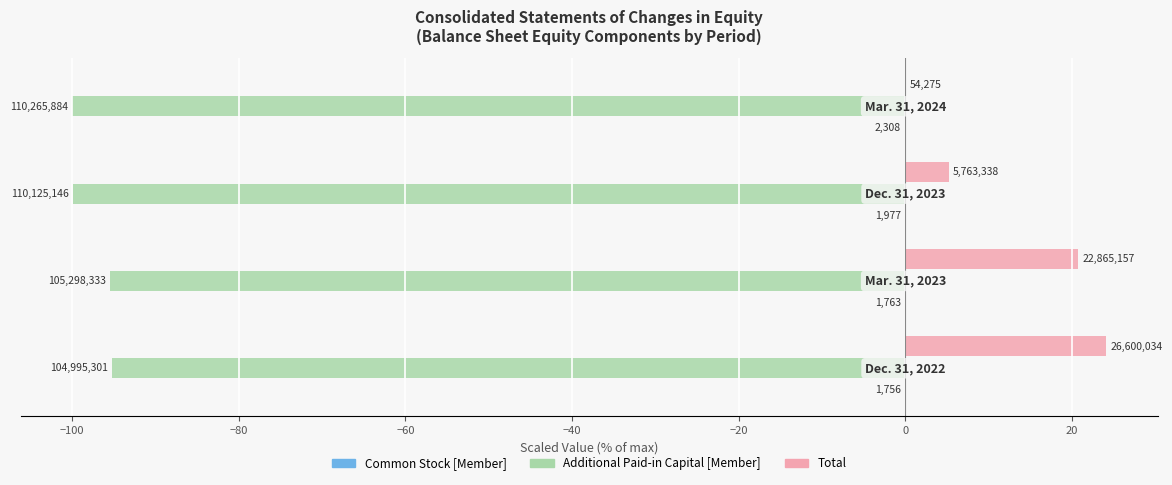

Reading left to right, extract all data points from this chart.

Common Stock [Member]: −120=-0.0	−100=-0.0	−80=-0.0	−60=-0.0
Additional Paid-in Capital [Member]: −120=-95.2	−100=-95.5	−80=-99.9	−60=-100.0
Total: −120=24.1	−100=20.7	−80=5.2	−60=0.0